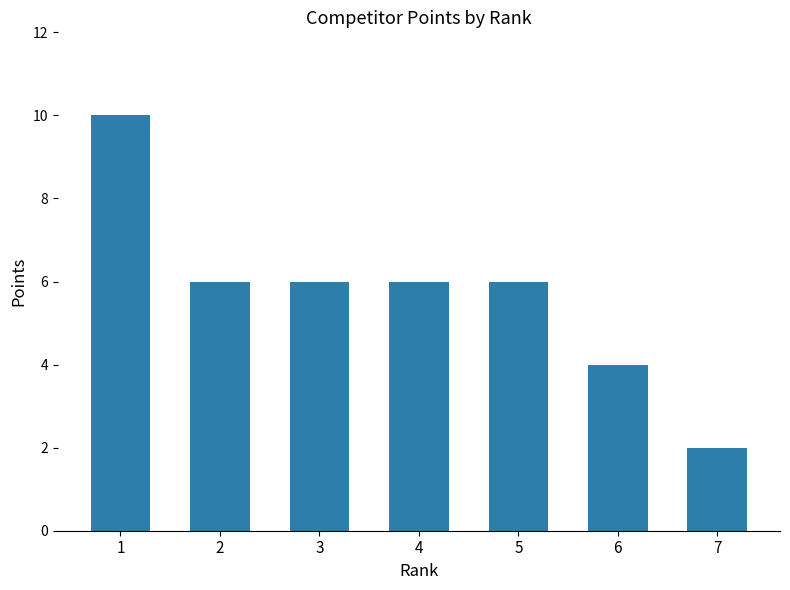

What is the smallest value displayed?

2